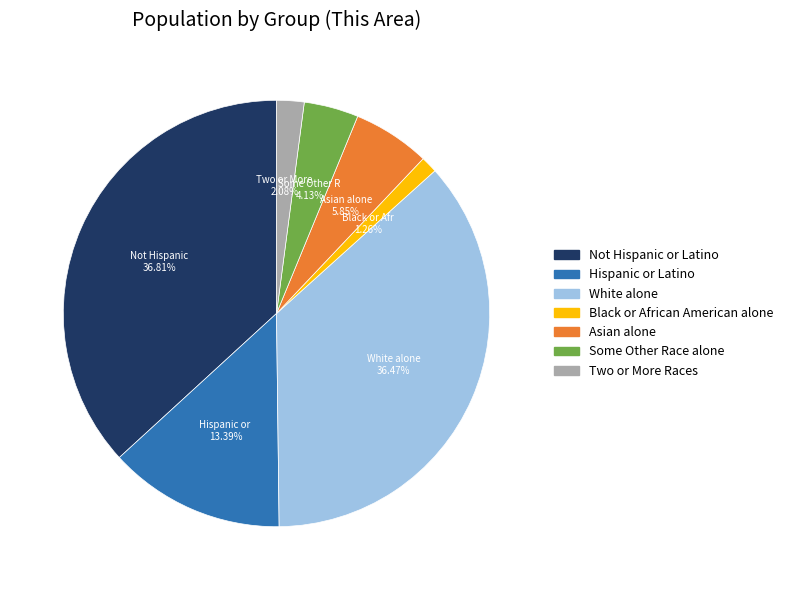

Is there any slice that represents more than half of the pie?

No